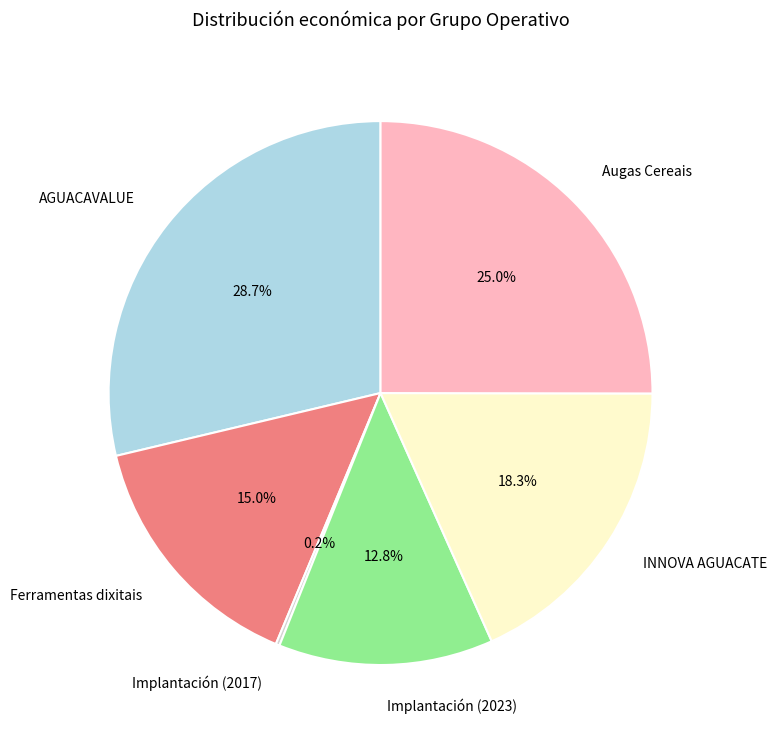

To the nearest percent, what is the average slice percentage?

17%